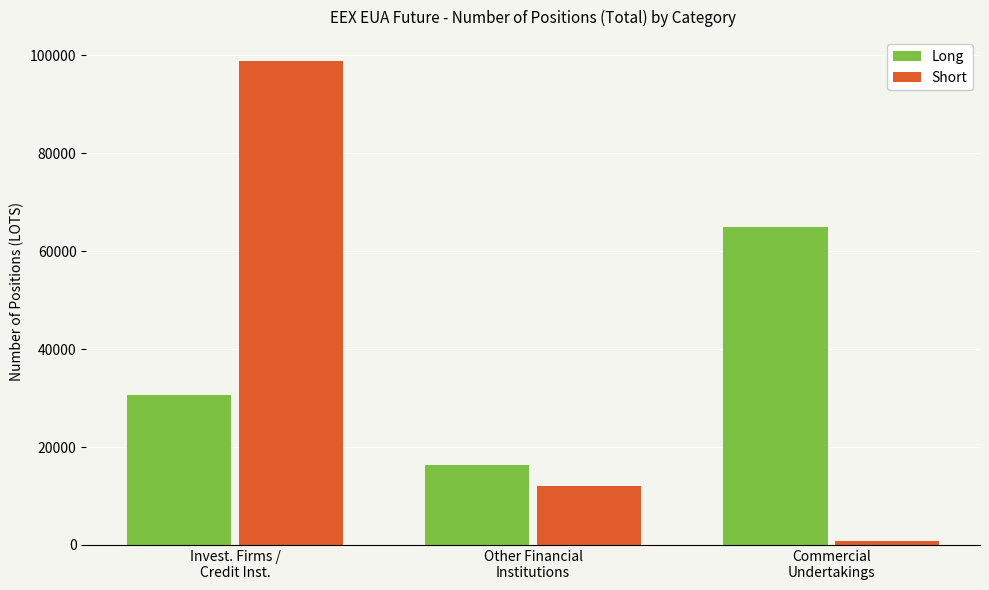

How many Long values are between 16236 and 64933?

3